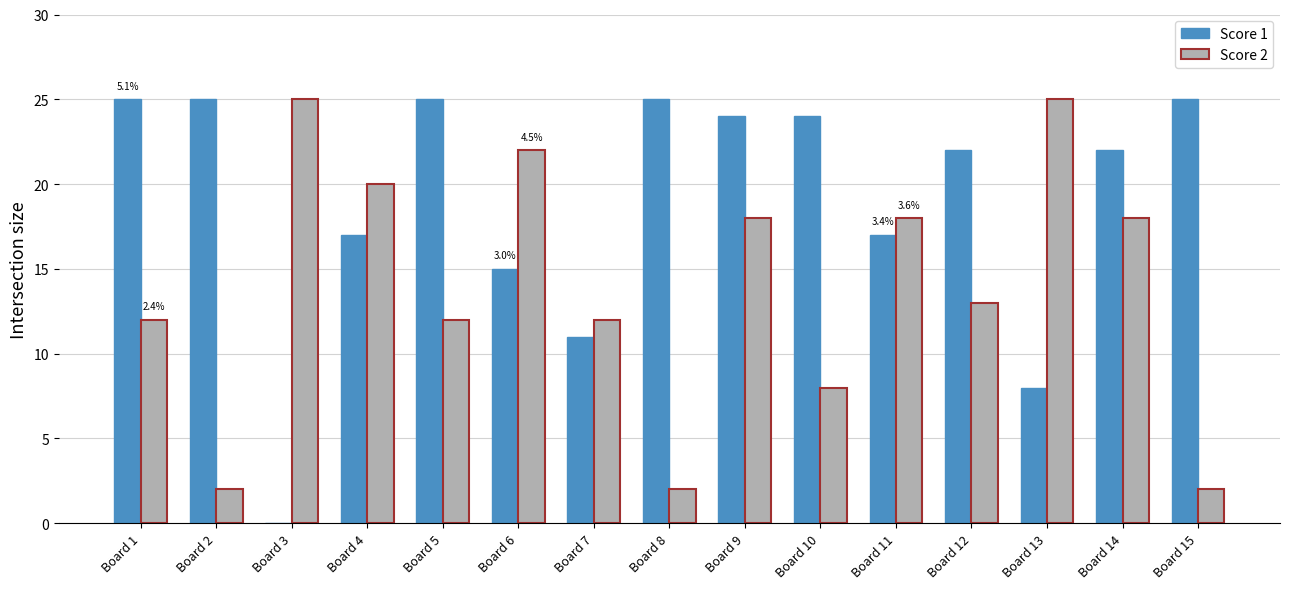

The Score 2 series shows 2 at Board 8. True or false?

True